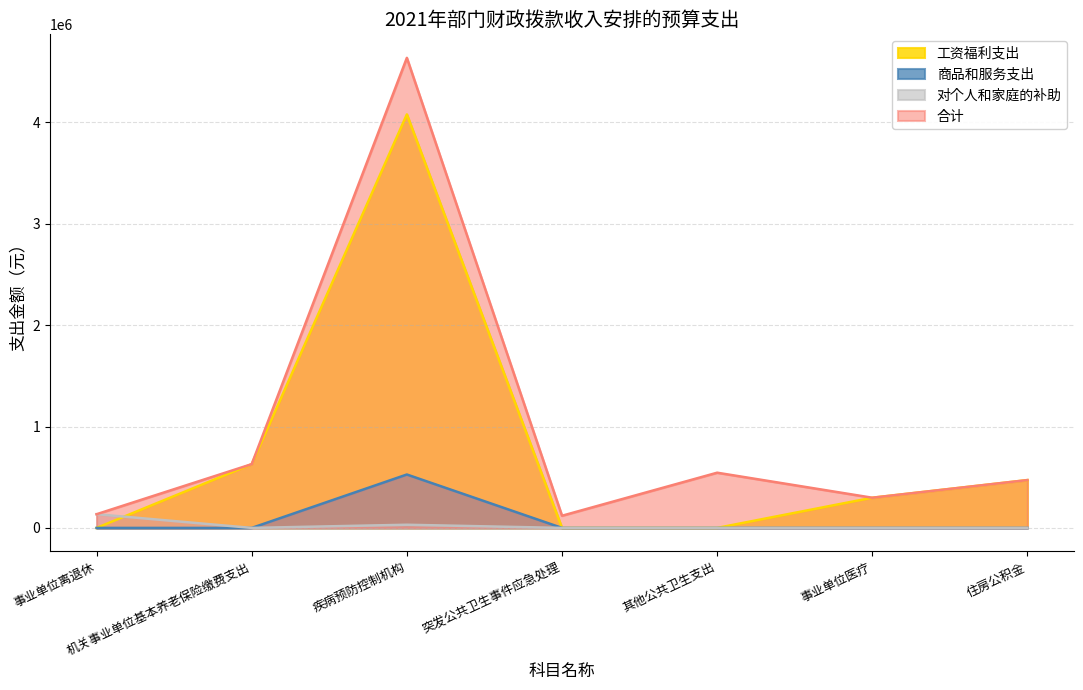

What is the difference between the maximum and minimum values in the 对个人和家庭的补助 series?

135140.0